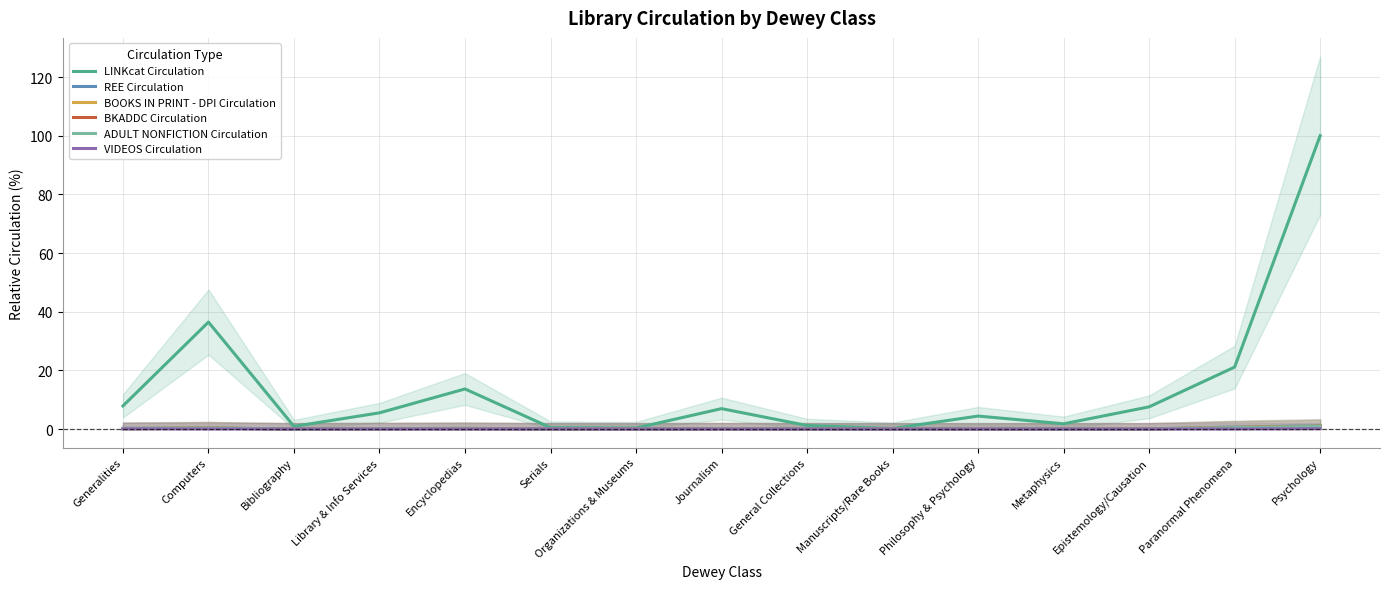

What is the greatest value displayed?

100.0